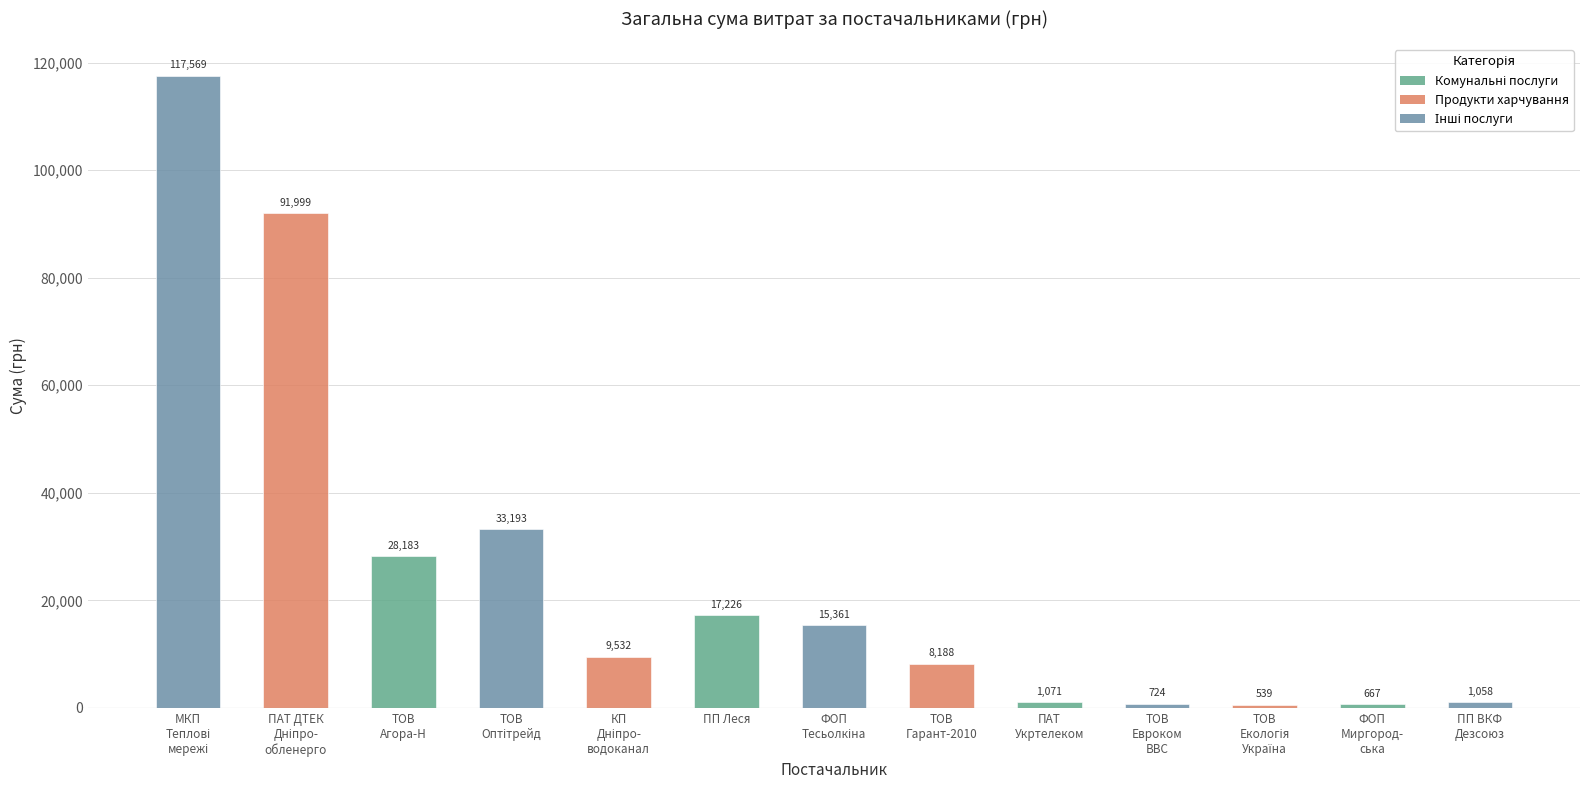

How many bars are there in total?

13